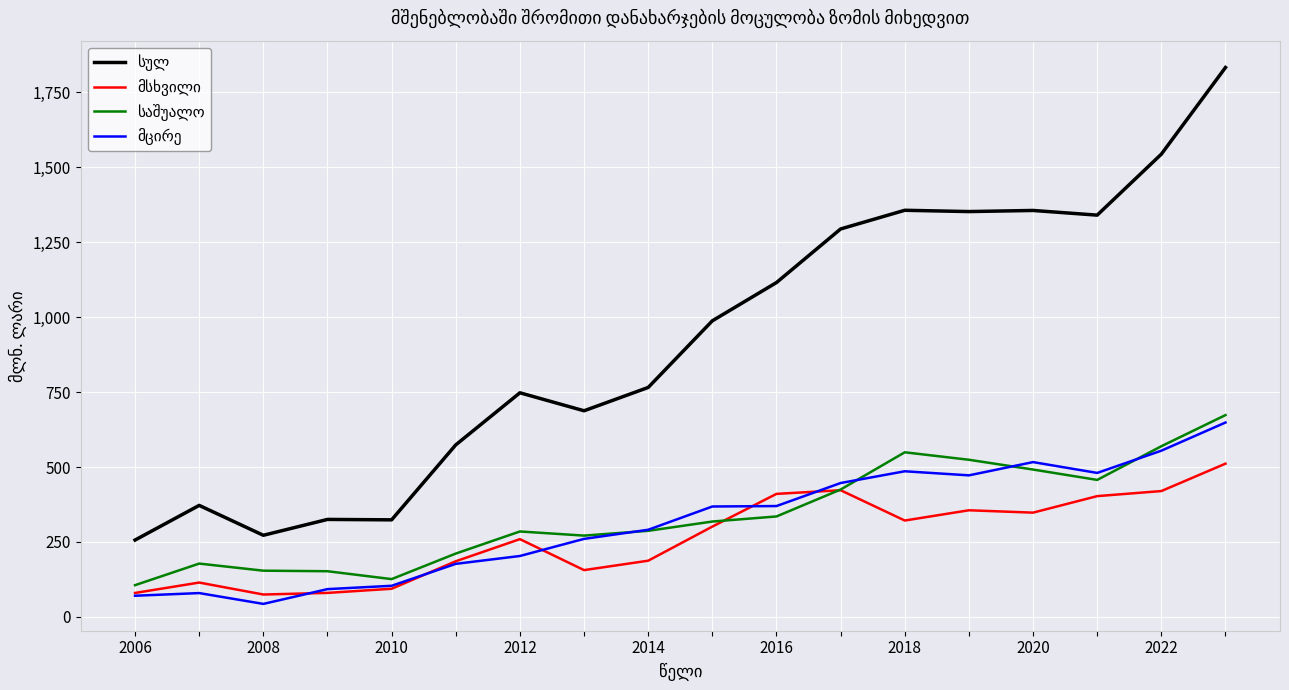

What is the minimum value shown in the chart?

43.4